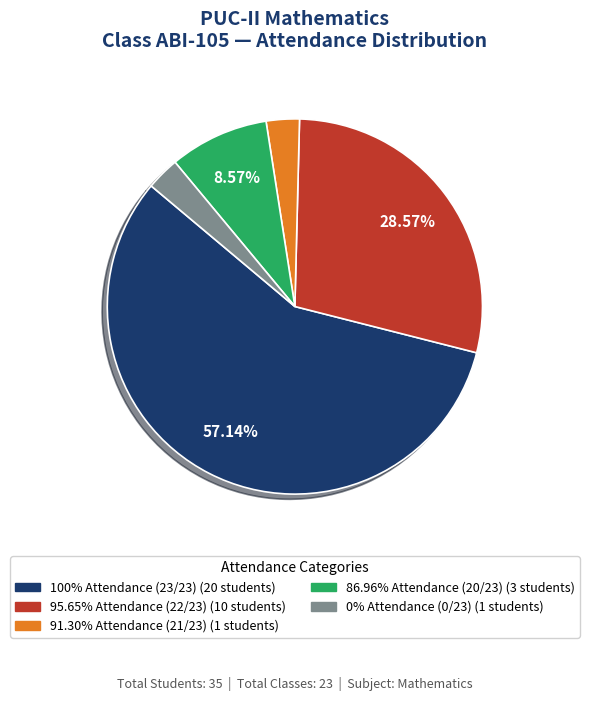

Does any single category account for the majority?

Yes